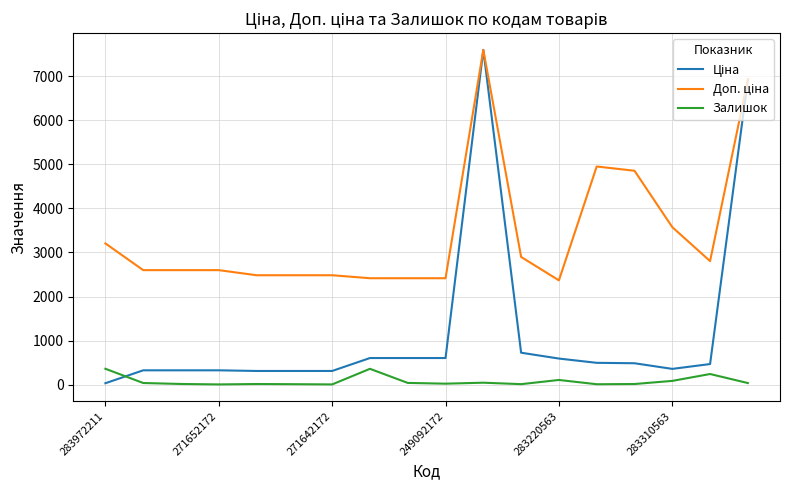

How many categories are shown in the chart?

18